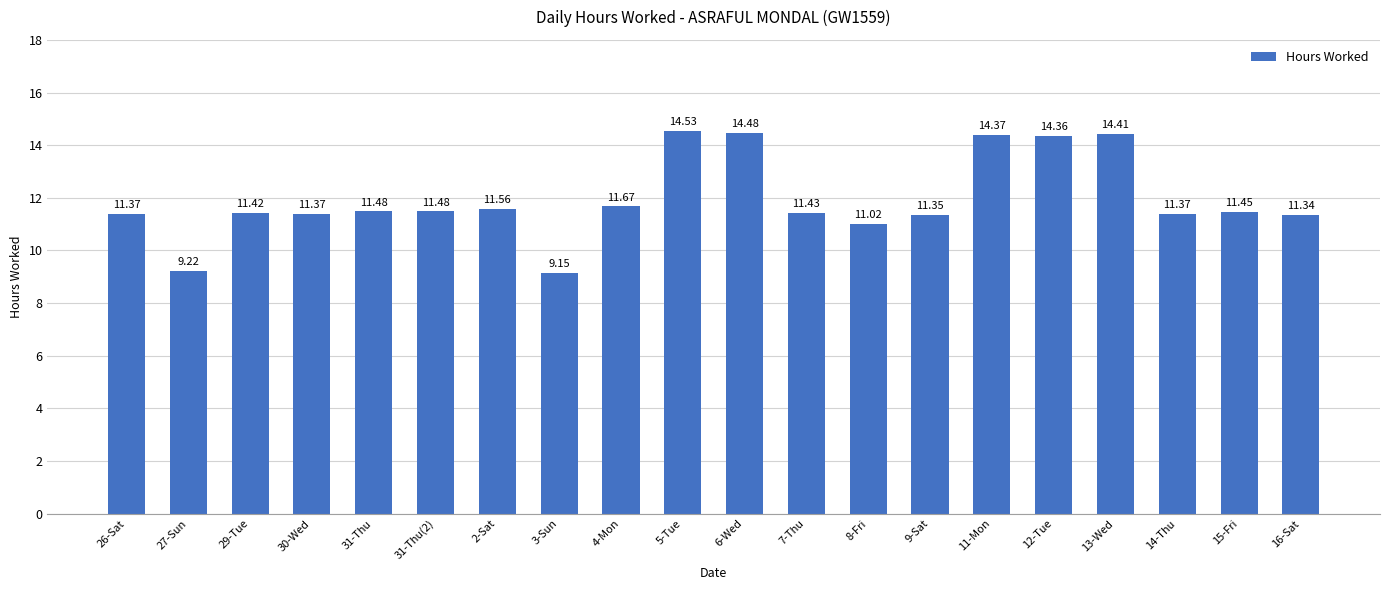

Which has a higher value, 13-Wed or 3-Sun?

13-Wed